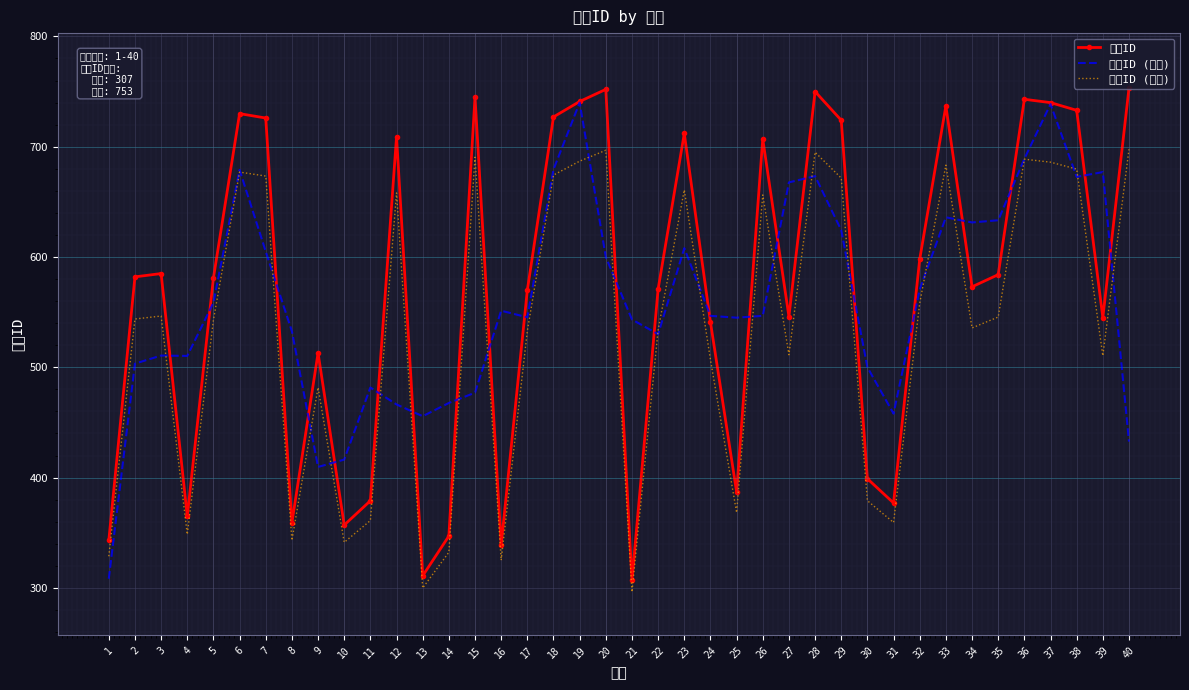

Reading left to right, extract all data points from this chart.

门店ID: 343.0	582.0	585.0	365.0	581.0	730.0	726.0	359.0	513.0	357.0	379.0	709.0	311.0	347.0	745.0	339.0	570.0	727.0	741.0	752.0	307.0	571.0	712.0	541.0	387.0	707.0	546.0	750.0	724.0	399.0	377.0	598.0	737.0	573.0	584.0	743.0	740.0	733.0	545.0	753.0
门店ID (平滑): 308.3	503.3	510.7	510.3	558.7	679.0	605.0	532.7	409.7	416.3	481.7	466.3	455.7	467.7	477.0	551.3	545.3	679.3	740.0	600.0	543.3	530.0	608.0	546.7	545.0	546.7	667.7	673.3	624.3	500.0	458.0	570.7	636.0	631.3	633.3	689.0	738.7	672.7	677.0	432.7
门店ID (变换): 328.7	543.8	546.5	348.5	542.9	677.0	673.4	343.1	481.7	341.3	361.1	658.1	299.9	332.3	690.5	325.1	533.0	674.3	686.9	696.8	296.3	533.9	660.8	506.9	368.3	656.3	511.4	695.0	671.6	379.1	359.3	558.2	683.3	535.7	545.6	688.7	686.0	679.7	510.5	697.7